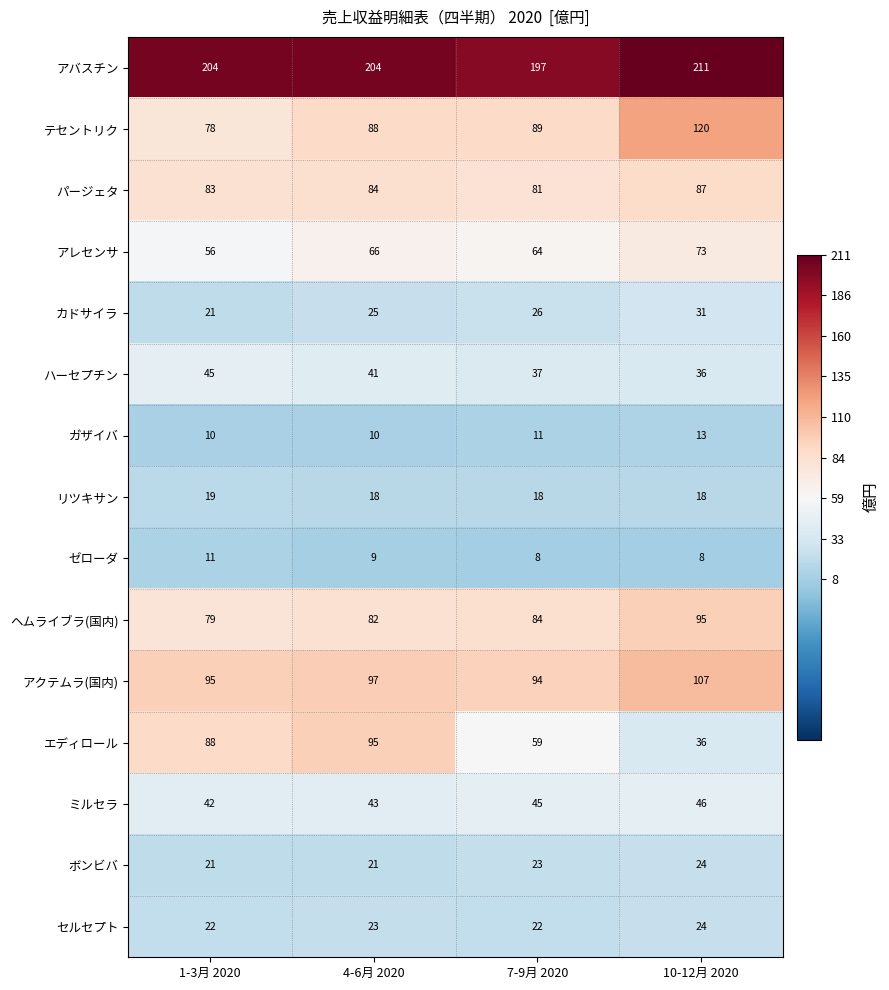

What is the total value across all series at 1-3月 2020?

874